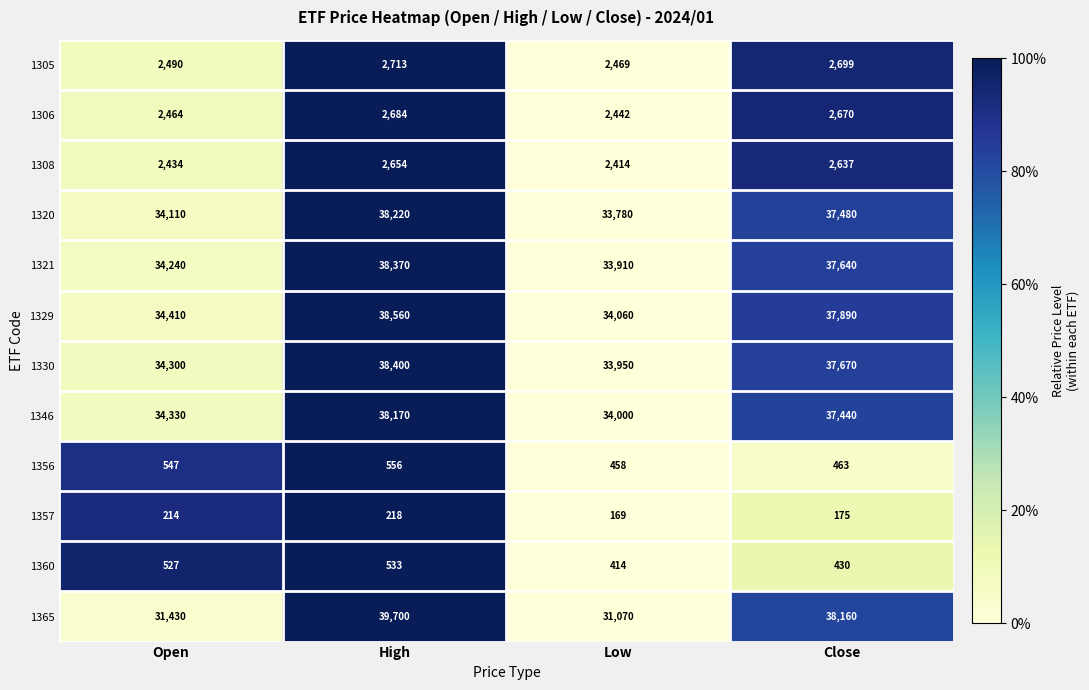

At which category is the sum across all series the highest?

High